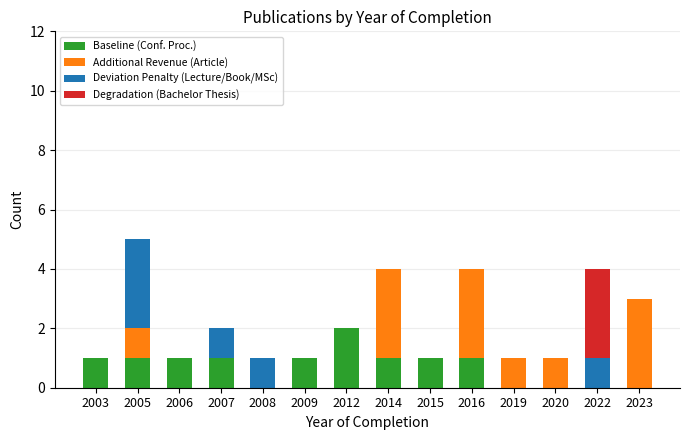

What is the sum of all Baseline (Conf. Proc.) values?

10